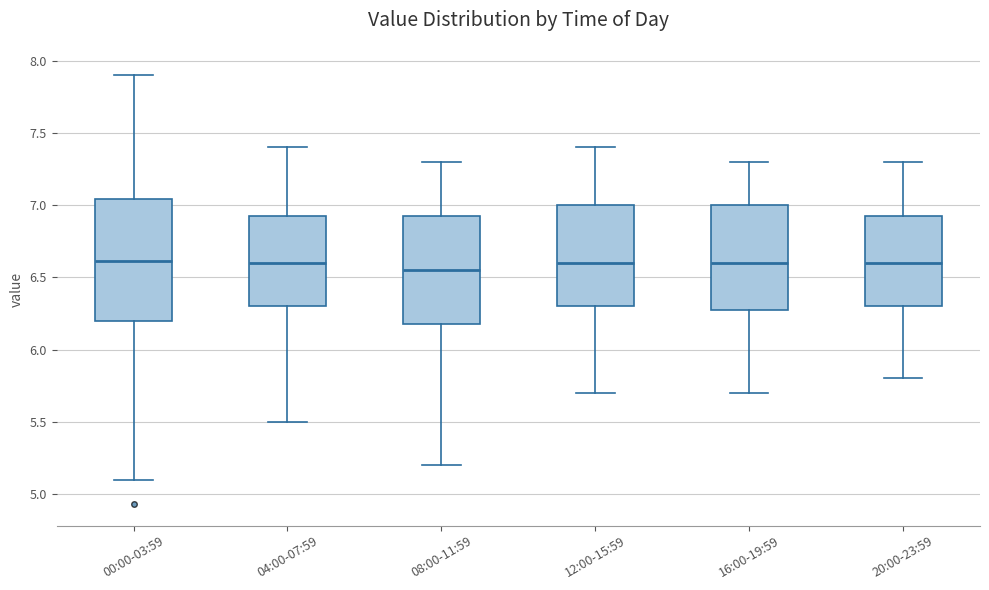

Reading left to right, read every box against the y-axis: the position of its median line, the range the box covers, and the ends of its whiskers. The values are not printed on the chart, so give them approximately, as read against the axis.

00:00-03:59: median 6.60, box 6.20 to 7.05, whiskers 5.10 to 7.90
04:00-07:59: median 6.60, box 6.30 to 6.95, whiskers 5.50 to 7.40
08:00-11:59: median 6.55, box 6.20 to 6.95, whiskers 5.20 to 7.30
12:00-15:59: median 6.60, box 6.30 to 7.00, whiskers 5.70 to 7.40
16:00-19:59: median 6.60, box 6.30 to 7.00, whiskers 5.70 to 7.30
20:00-23:59: median 6.60, box 6.30 to 6.95, whiskers 5.80 to 7.30